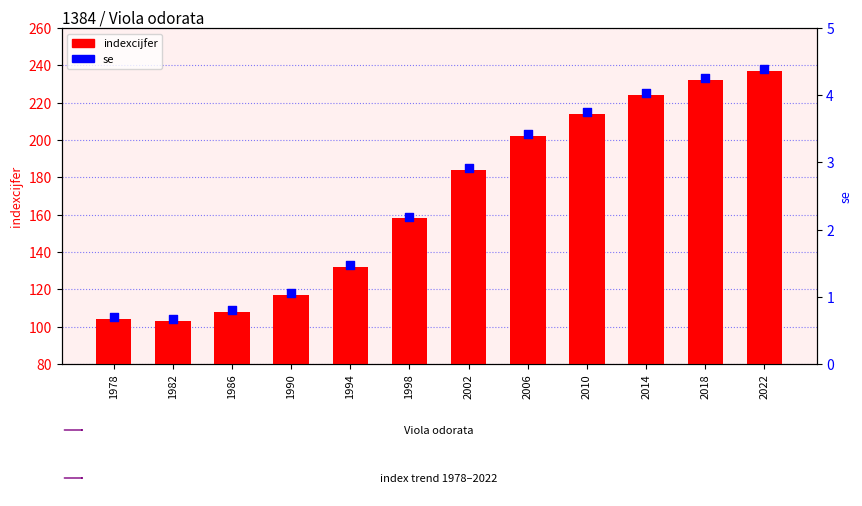

Which series reaches the minimum Y coordinate?

indexcijfer